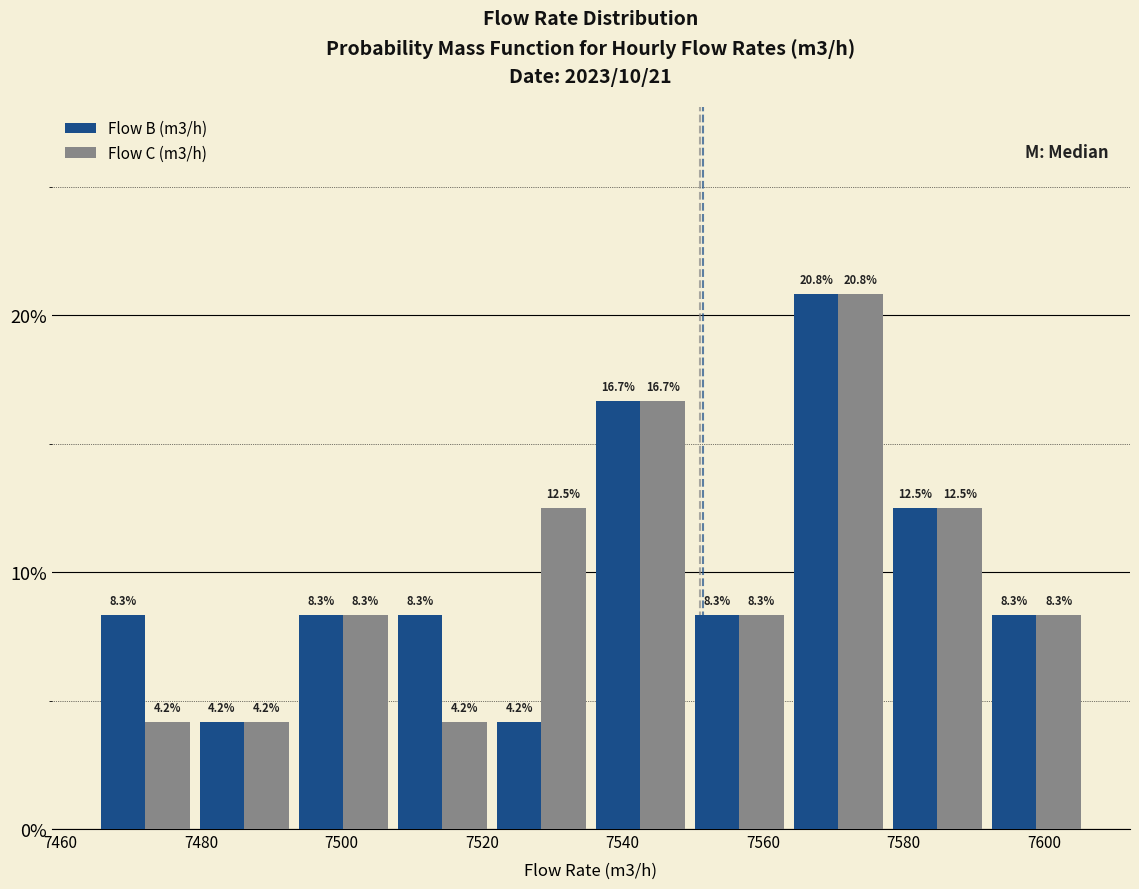

Reading left to right, transcribe this chart: for each range on the x-axis, give the height of each series' bar. The bar edges are not printed on the chart, so give them approximately, as read against the axis.

7466 to 7480: Flow B (m3/h)=8.3	Flow C (m3/h)=4.2
7480 to 7494: Flow B (m3/h)=4.2	Flow C (m3/h)=4.2
7494 to 7508: Flow B (m3/h)=8.3	Flow C (m3/h)=8.3
7508 to 7522: Flow B (m3/h)=8.3	Flow C (m3/h)=4.2
7522 to 7536: Flow B (m3/h)=4.2	Flow C (m3/h)=12.5
7536 to 7550: Flow B (m3/h)=16.7	Flow C (m3/h)=16.7
7550 to 7564: Flow B (m3/h)=8.3	Flow C (m3/h)=8.3
7564 to 7578: Flow B (m3/h)=20.8	Flow C (m3/h)=20.8
7578 to 7592: Flow B (m3/h)=12.5	Flow C (m3/h)=12.5
7592 to 7606: Flow B (m3/h)=8.3	Flow C (m3/h)=8.3